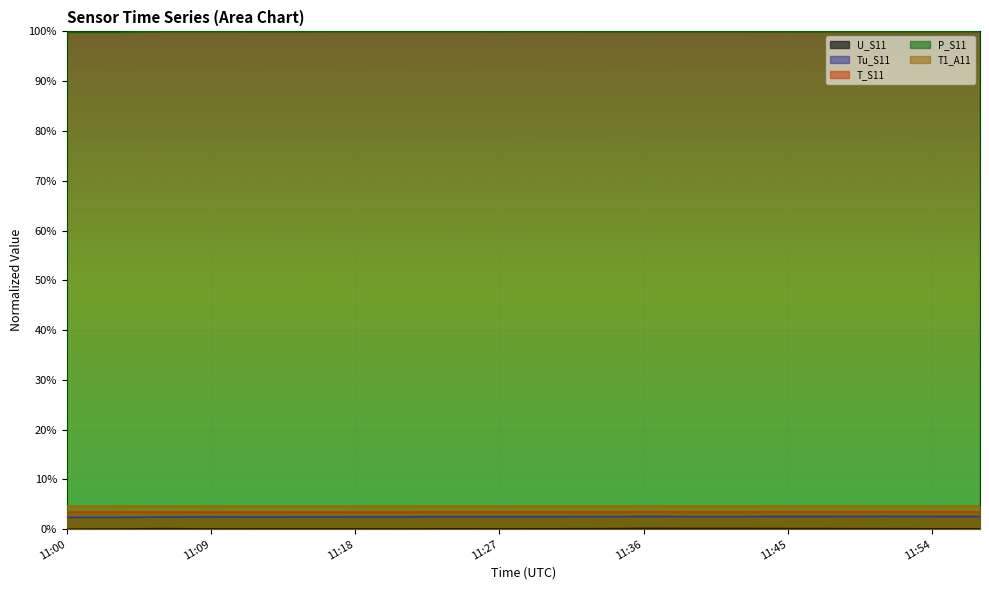

At how many categories does at least one series exceed 0?

20